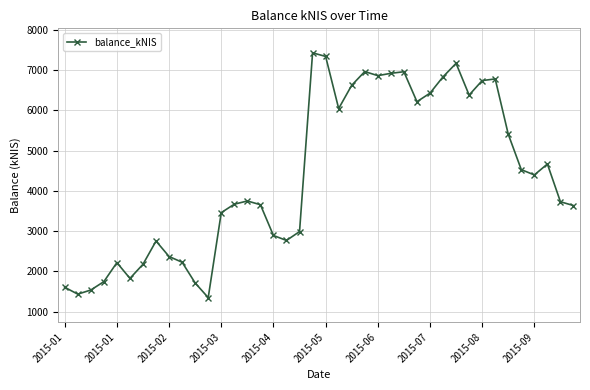

How many points are higher than both their immediate neighbors (excluding endpoints)?

9